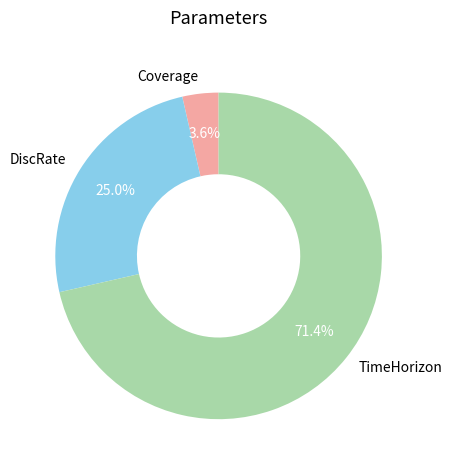

To the nearest percent, what portion does TimeHorizon represent?

71%